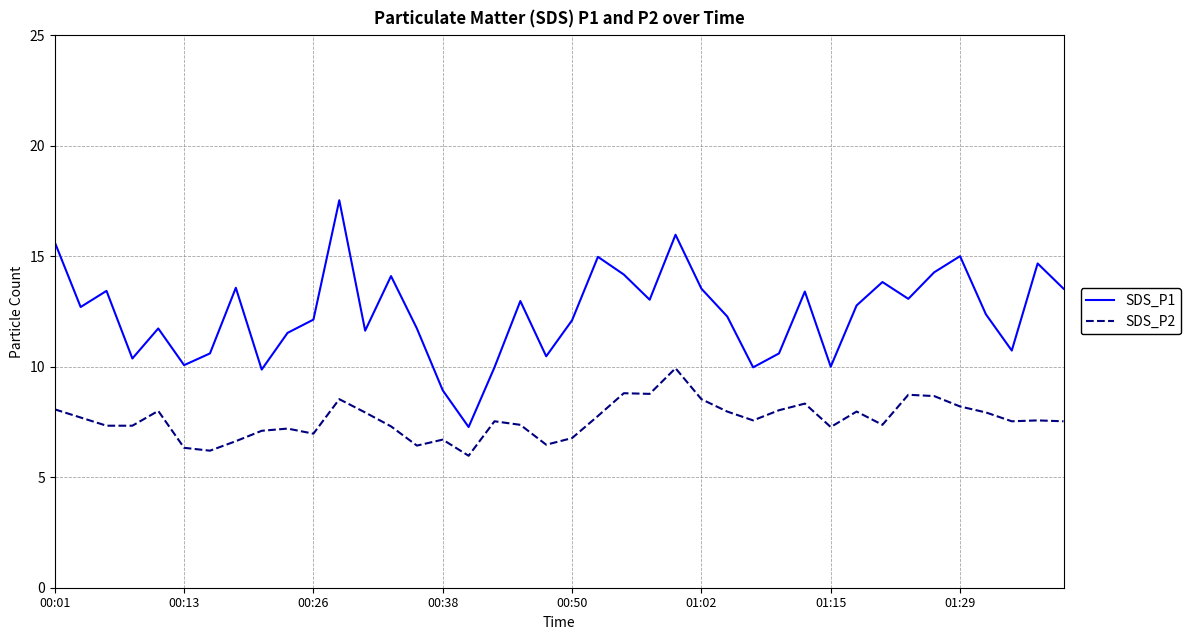

What is the smallest value displayed?

6.0